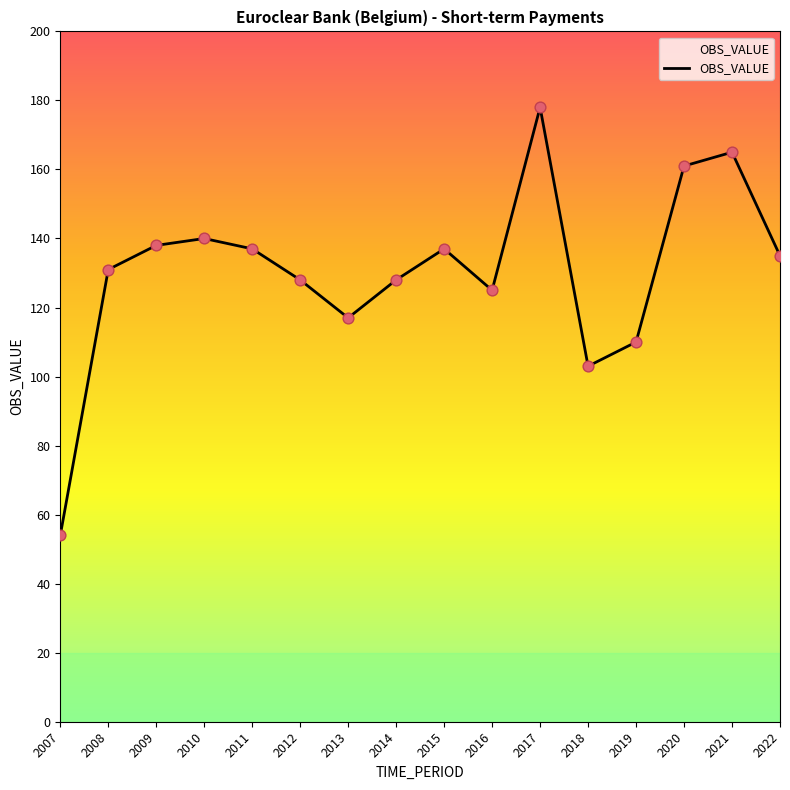

What is the change in value from 2014 to 2019?

-18